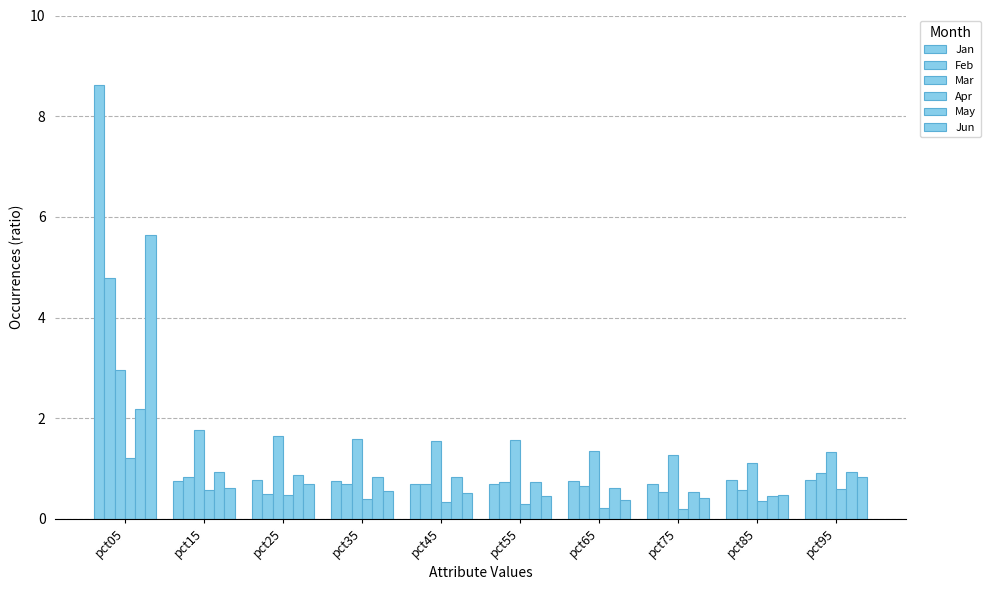

Are the bars horizontal?

No